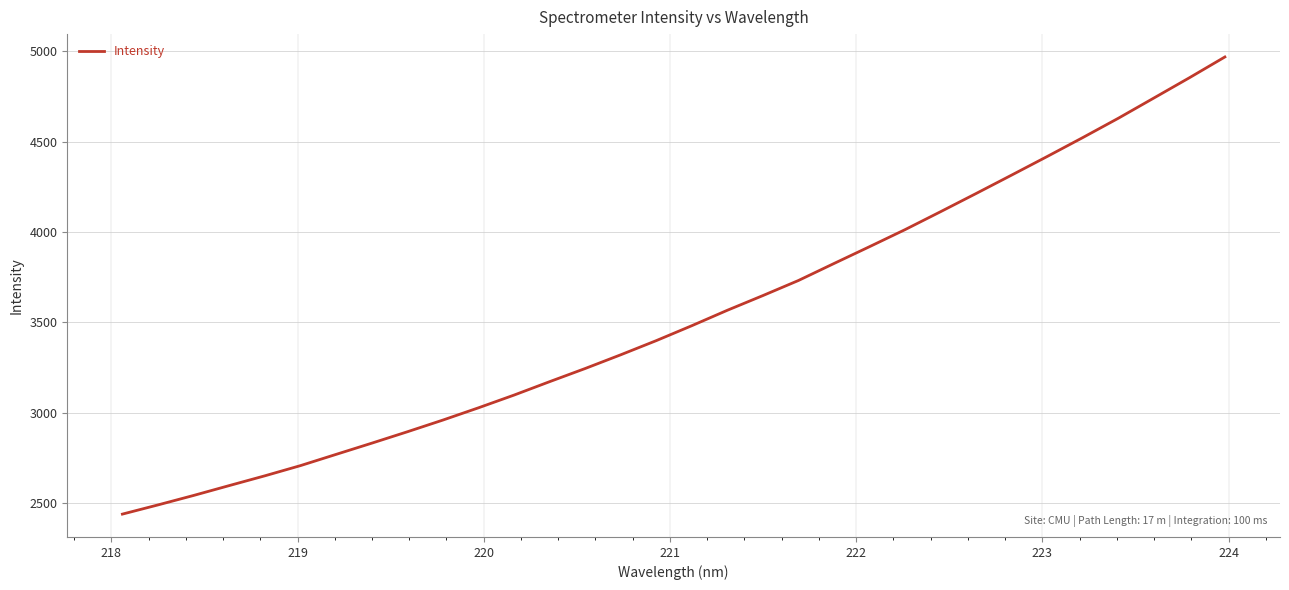

What is the maximum value shown in the chart?

4967.8